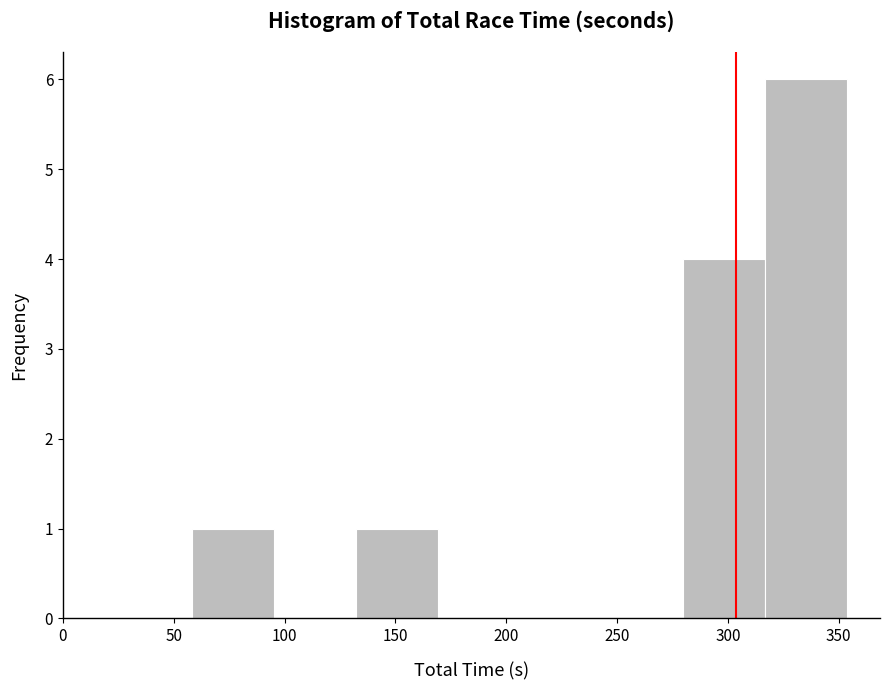

Over which range of the x-axis is the bar tallest?

315 to 355